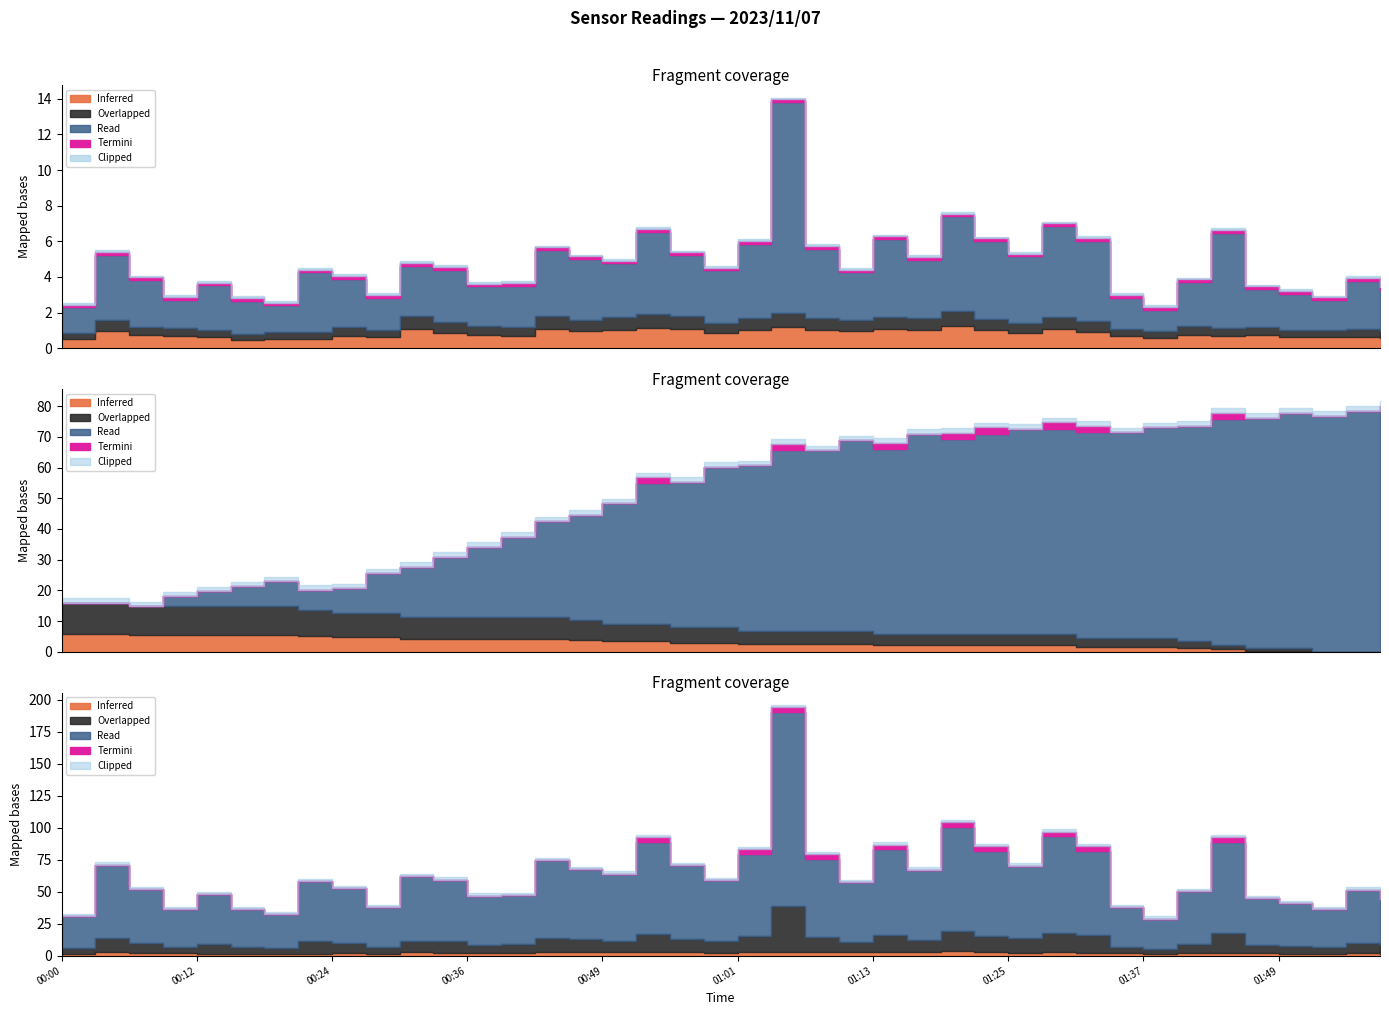

Which has a higher value, 01:16 or 00:43?

00:43